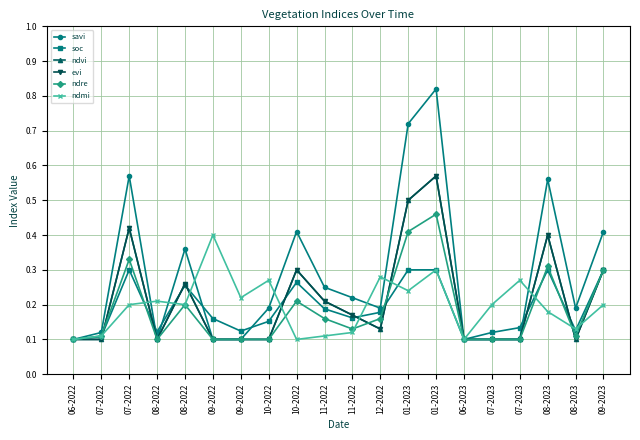

Rank the categories by ndvi value from lowest to highest.

06-2022, 07-2022, 08-2022, 09-2022, 09-2022, 10-2022, 06-2023, 07-2023, 07-2023, 08-2023, 12-2022, 11-2022, 11-2022, 08-2022, 10-2022, 09-2023, 08-2023, 07-2022, 01-2023, 01-2023